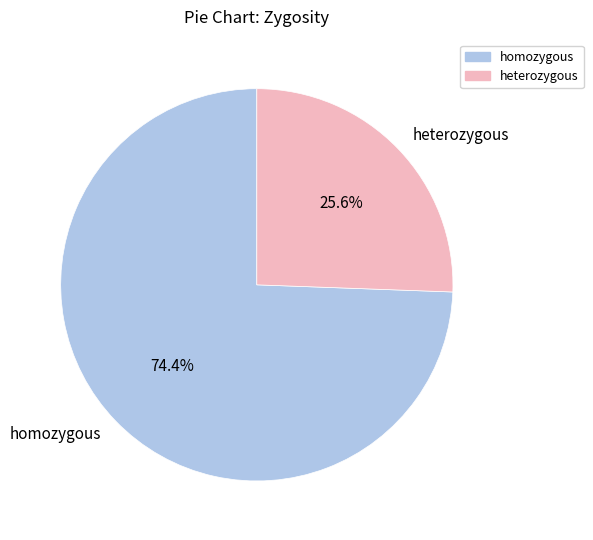

Is the sum of homozygous and heterozygous greater than half?

Yes